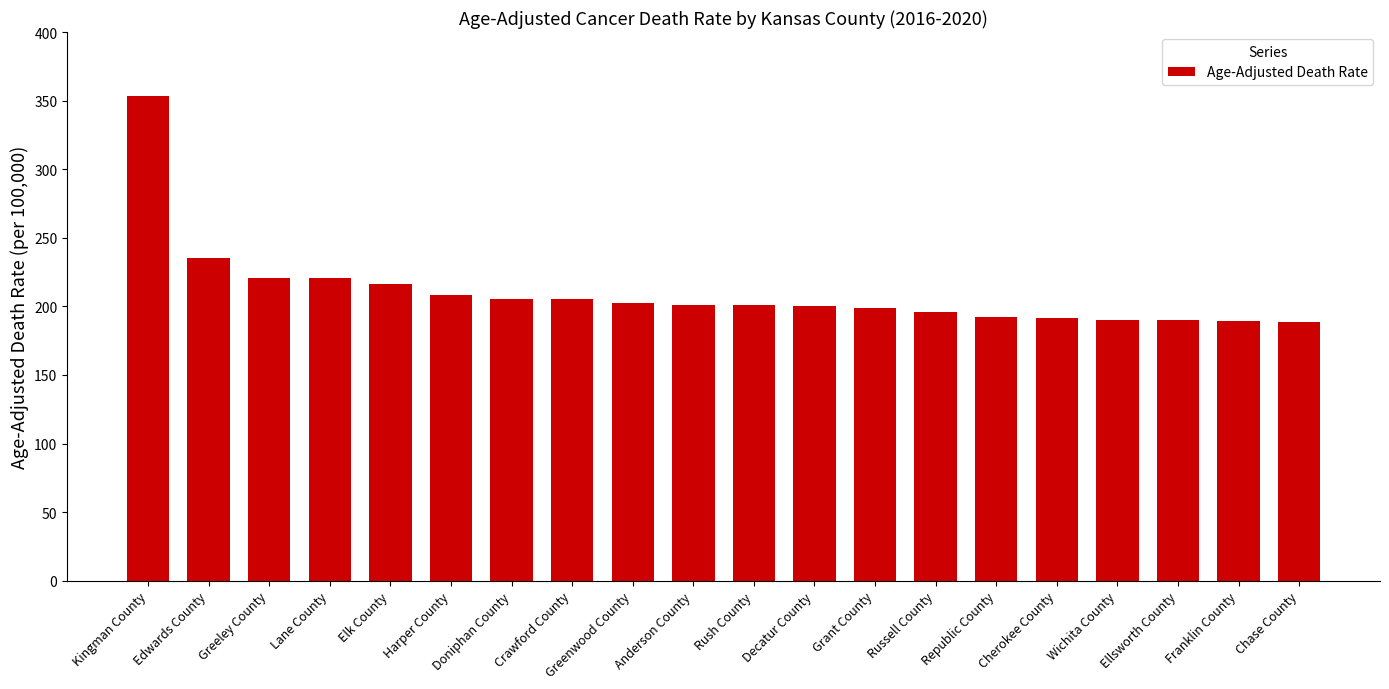

Which label corresponds to the largest value in the chart?

Kingman County